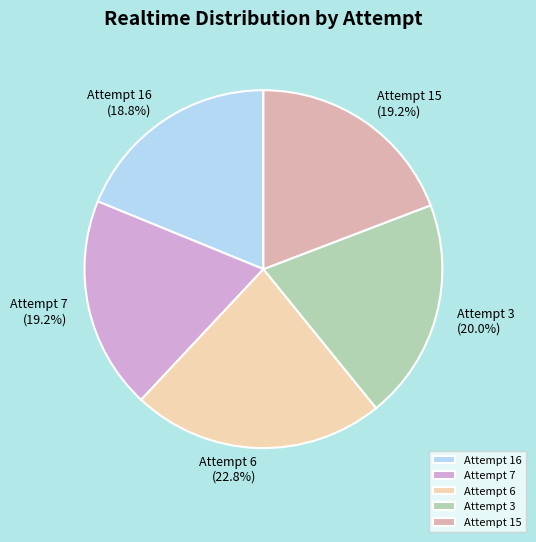

Combined, what portion of the pie is Attempt 6 and Attempt 7?

42.0%